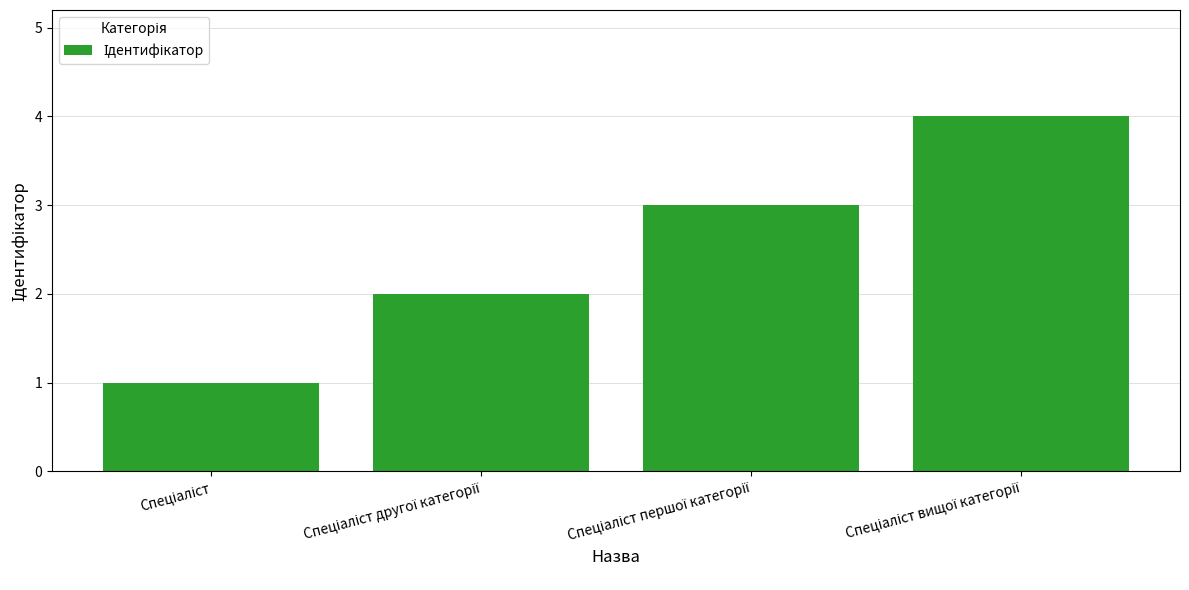

What is the difference between the maximum and minimum values?

3